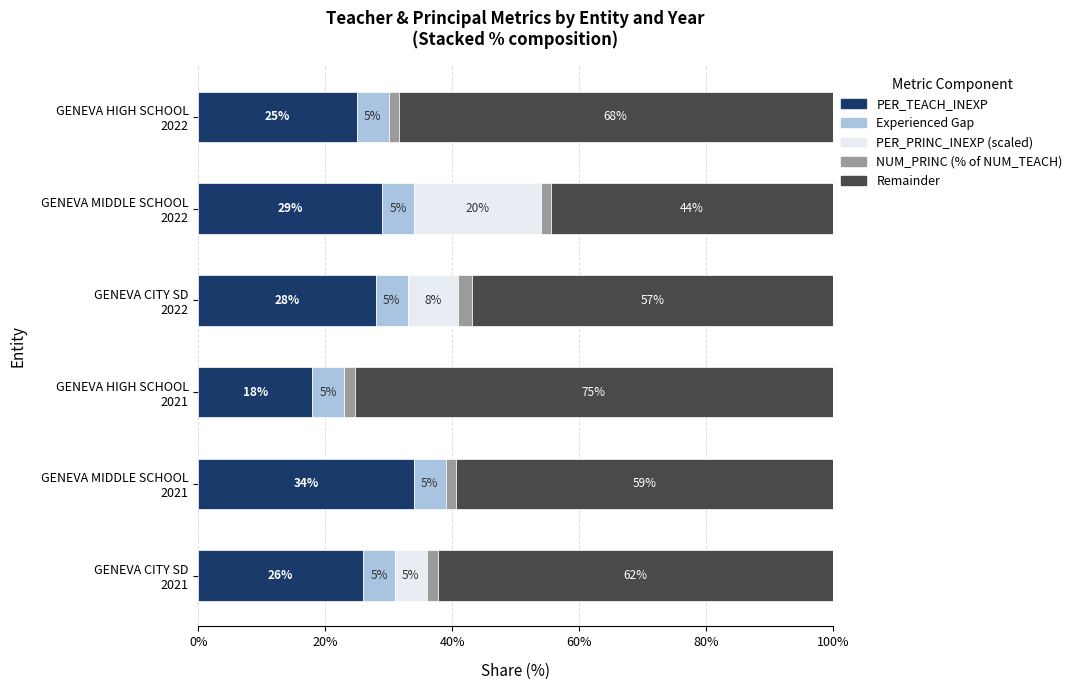

What is the maximum value for PER_TEACH_INEXP?

34.0